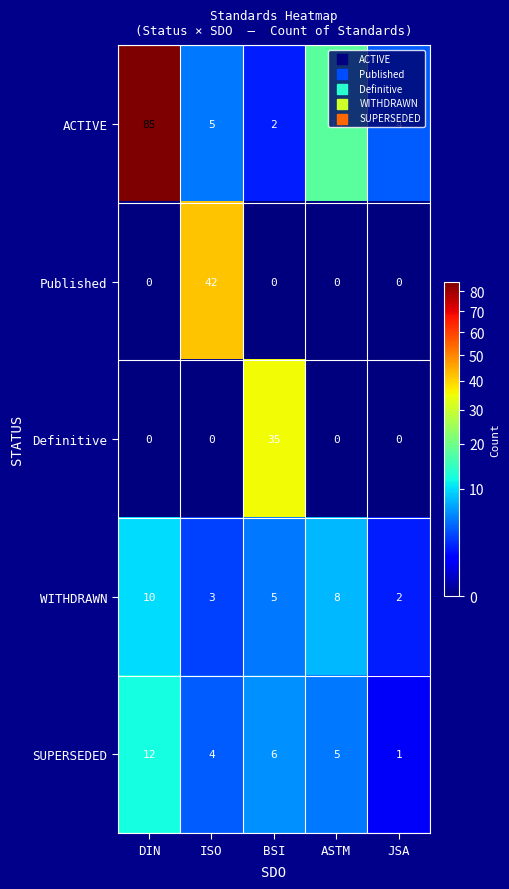

List the series in order of their peak value, highest first.

ACTIVE, Published, Definitive, SUPERSEDED, WITHDRAWN